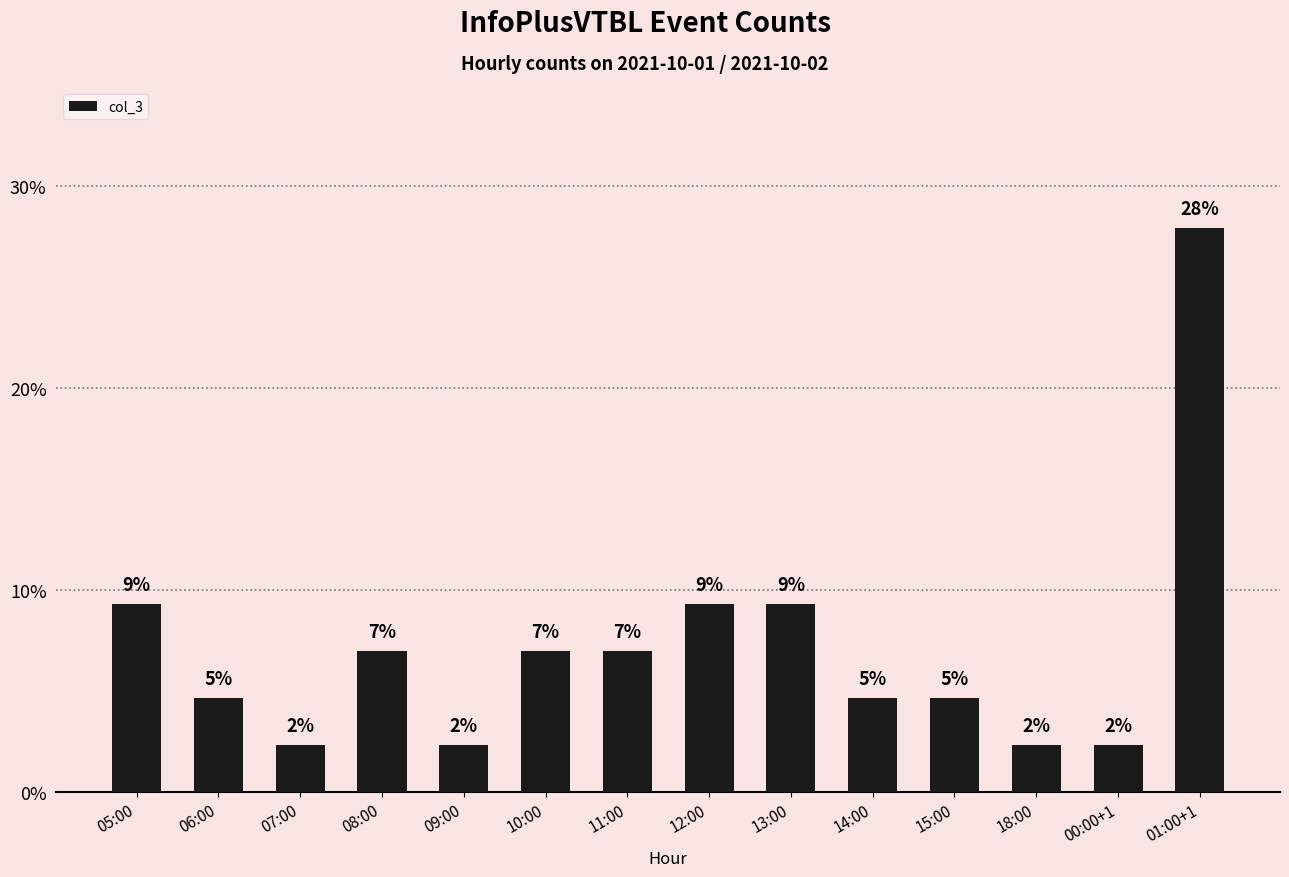

What position from the left is 12:00?

8